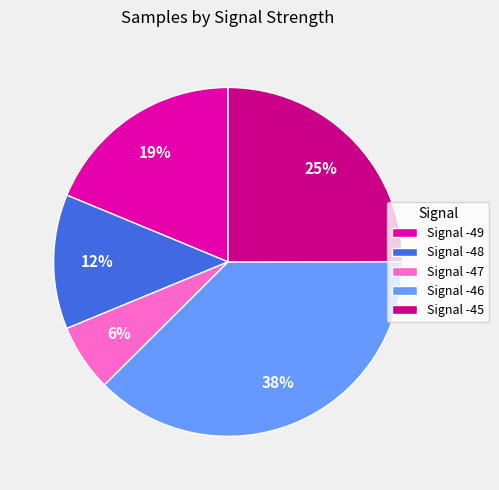

To the nearest percent, what is the average slice percentage?

20%